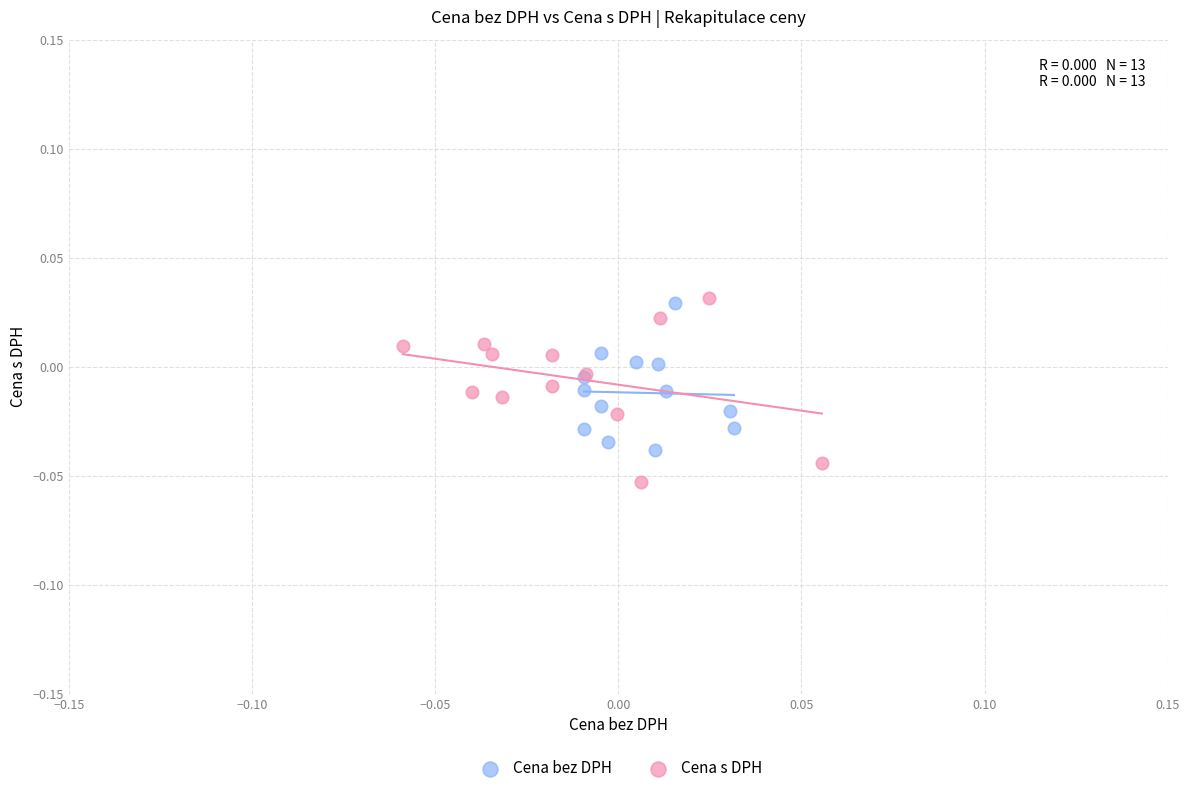

Which series has the widest spread of Y values?

Cena s DPH